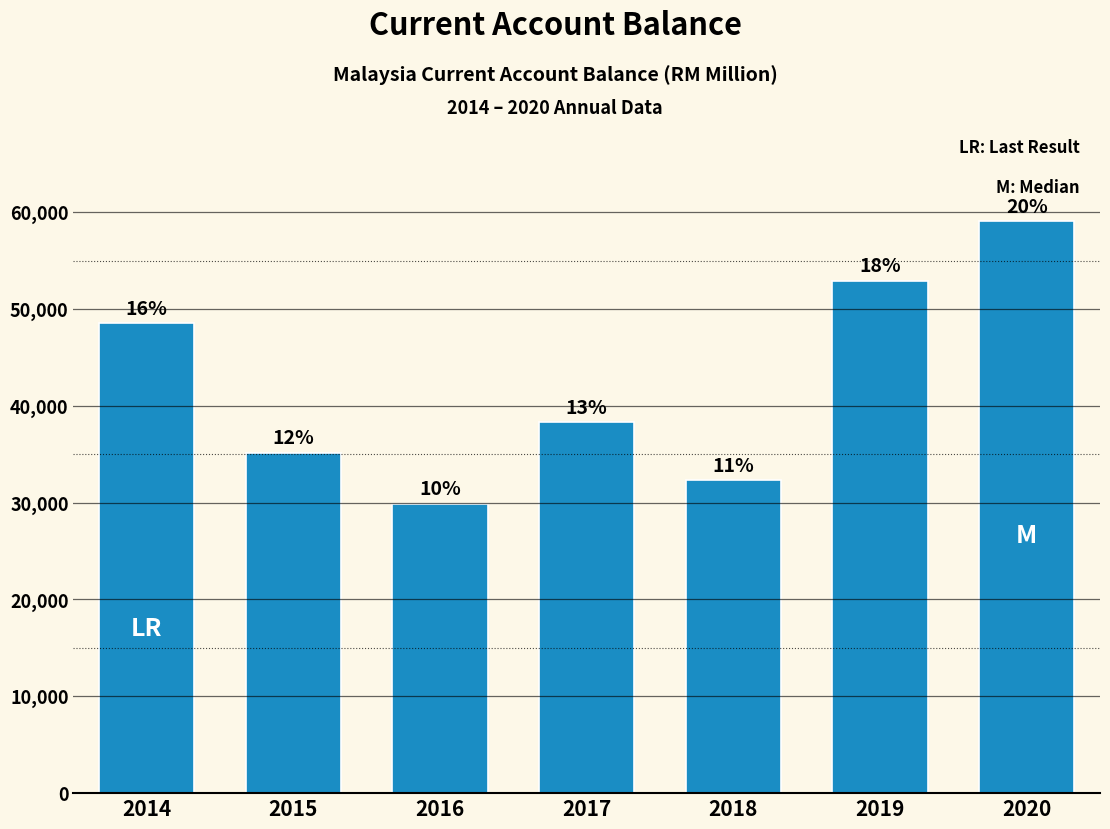

How many bars are there in total?

7